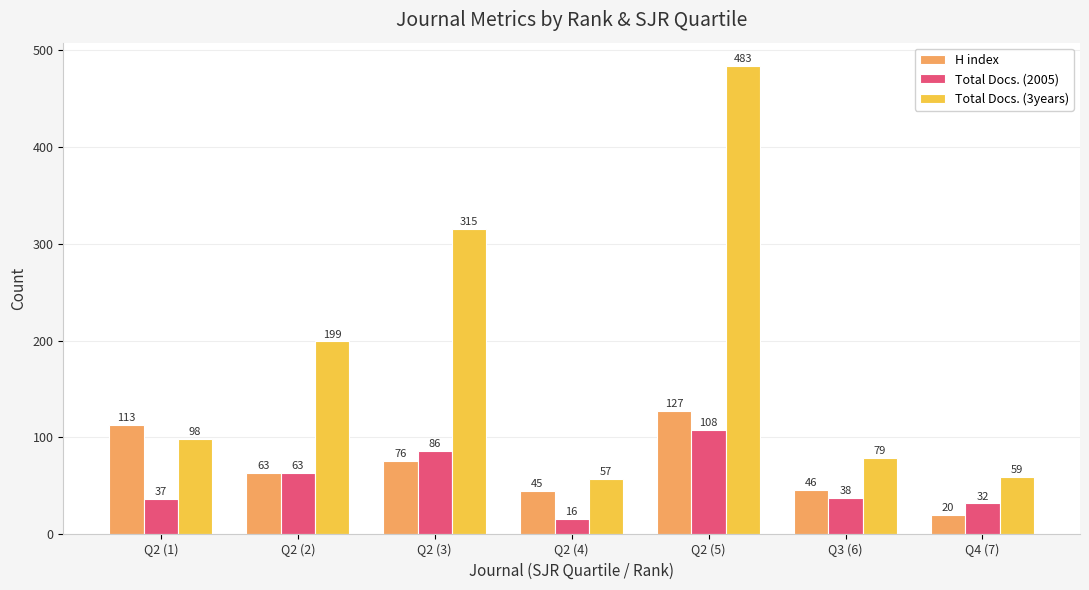

How many bars are there in total?

21